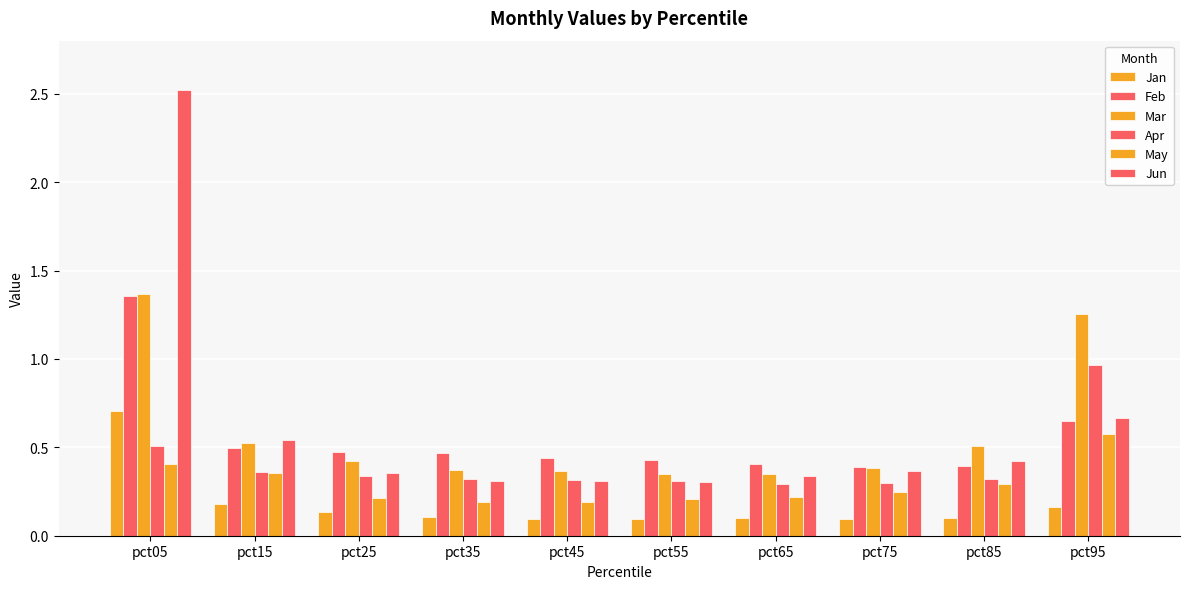

Which series has the largest range (max minus min)?

Jun